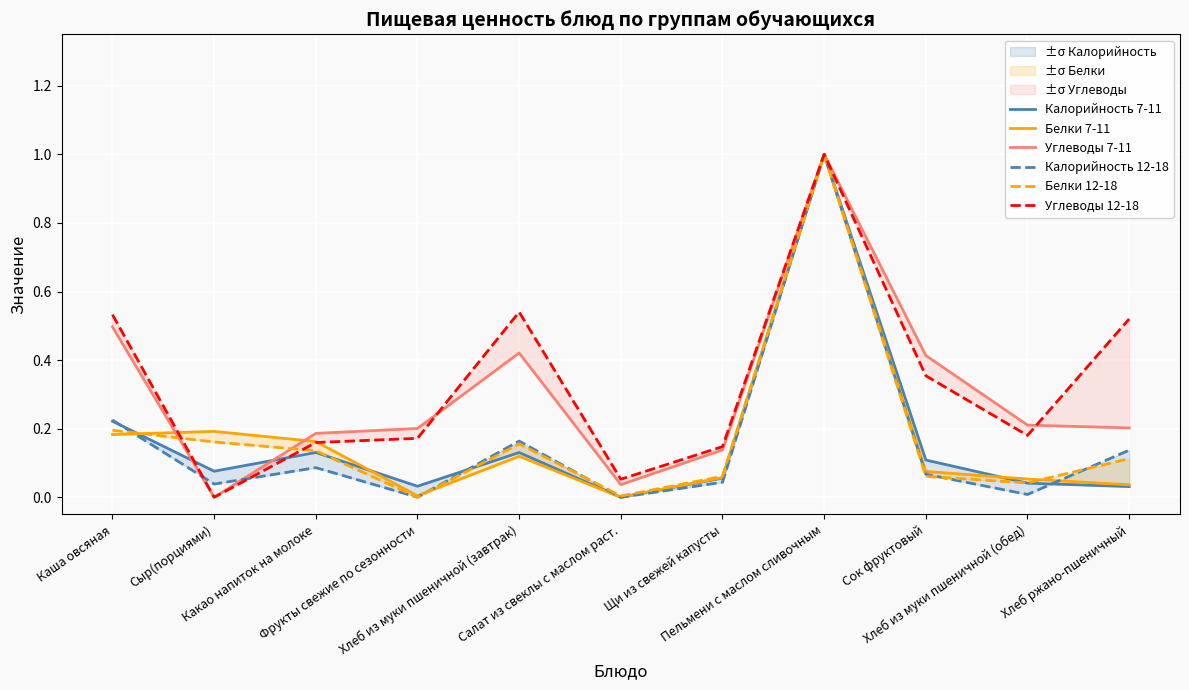

True or false: Калорийность 7-11 has a value of 0.2 at Сок фруктовый.

False